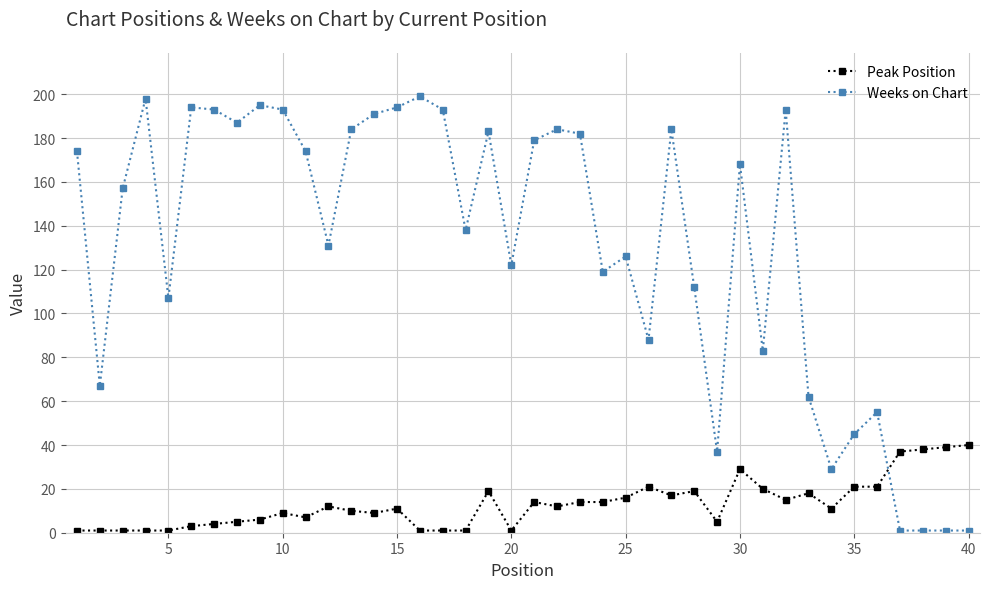

How many times do Weeks on Chart and Peak Position cross each other?

1